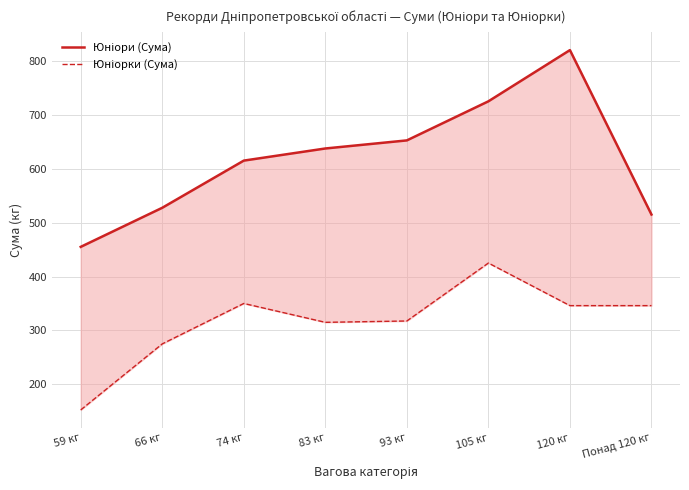

What are all the series names shown in the legend?

Юніори (Сума), Юніорки (Сума)